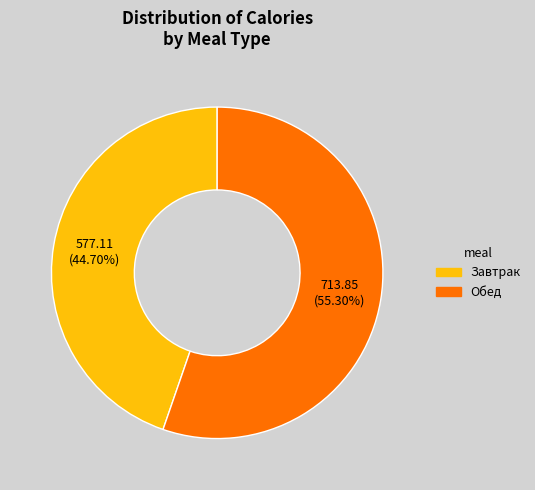

To the nearest percent, what portion does Завтрак represent?

45%